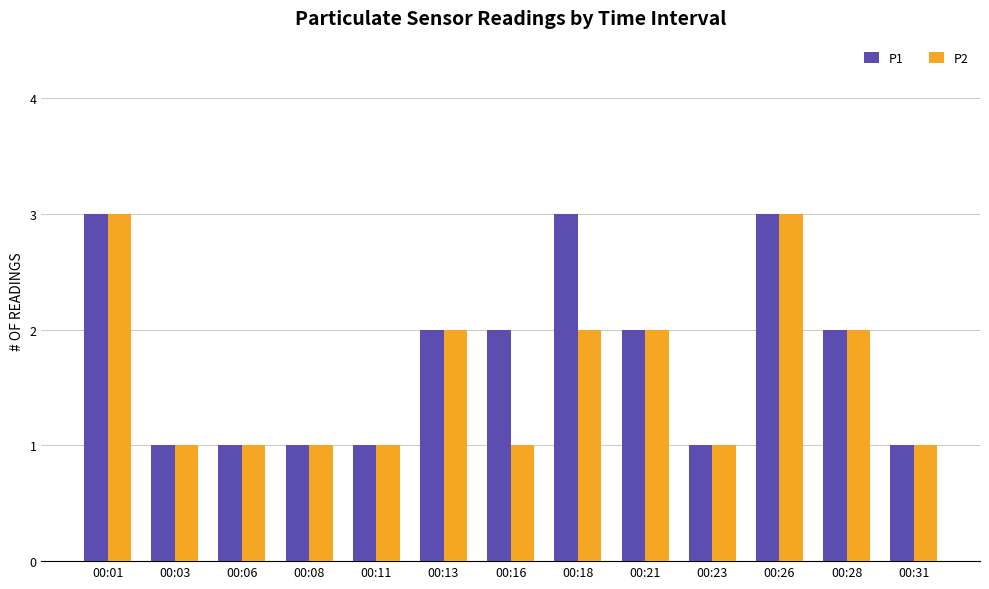

Is the value of P1 at 00:26 greater than the value of P2 at 00:13?

Yes